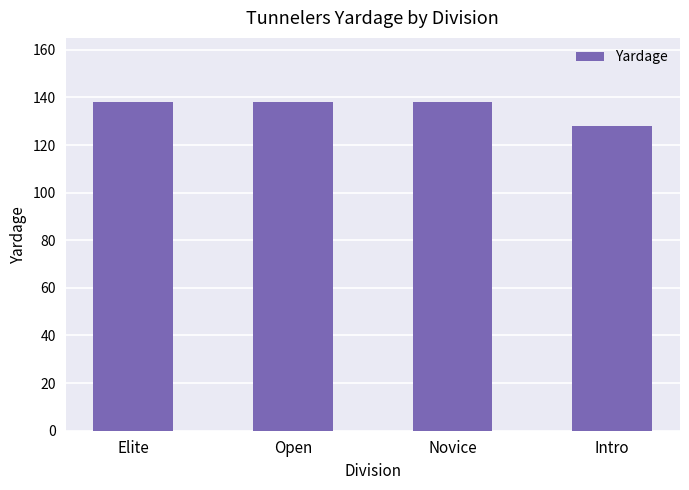

Reading left to right, transcribe all the data shown in this chart.

Elite=138	Open=138	Novice=138	Intro=128